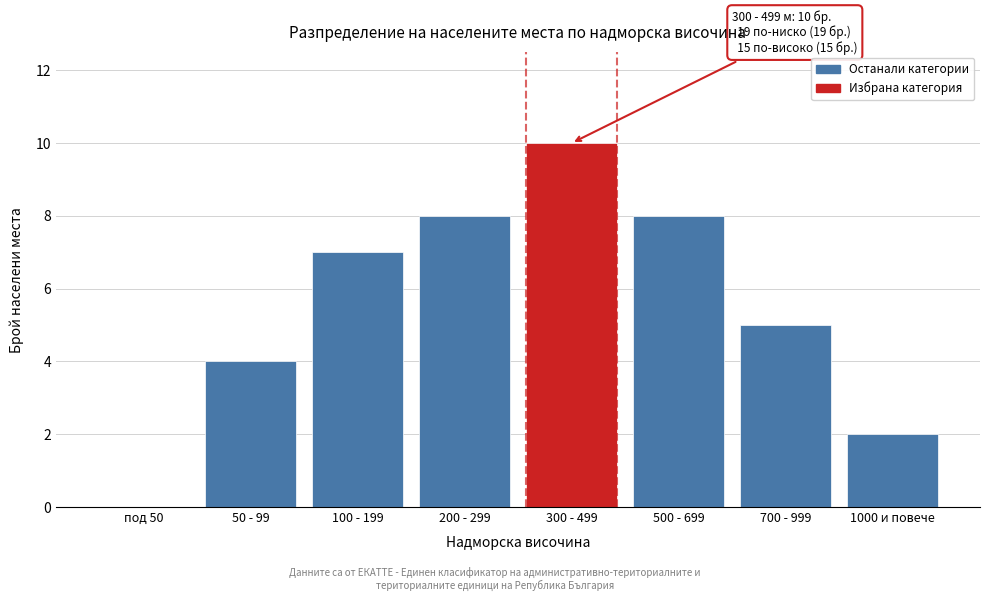

Reading left to right, transcribe all the data shown in this chart.

под 50=0	50 - 99=4	100 - 199=7	200 - 299=8	300 - 499=10	500 - 699=8	700 - 999=5	1000 и повече=2